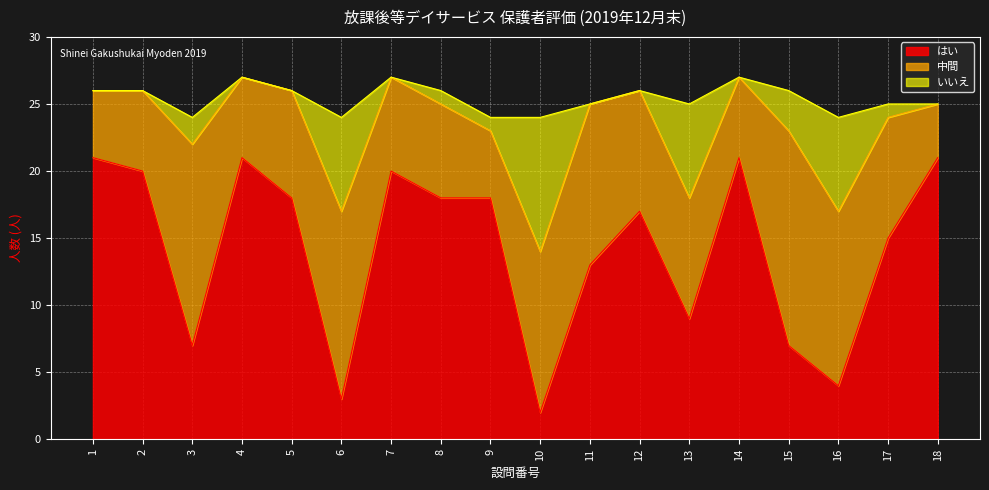

What is the total value across all series at 18?

25